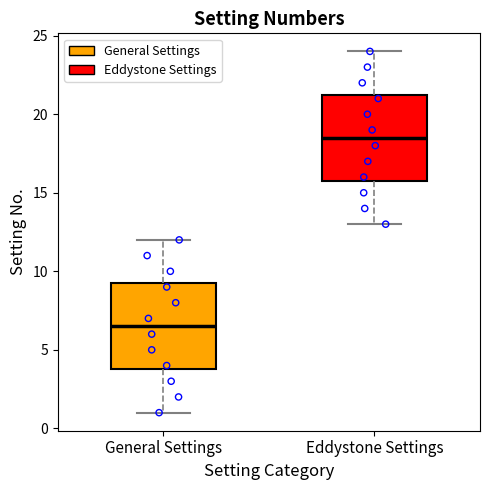

Where does the lower whisker of the box for Eddystone Settings end on the y-axis? The values are not printed on the chart, so give them approximately, as read against the axis.

13.0